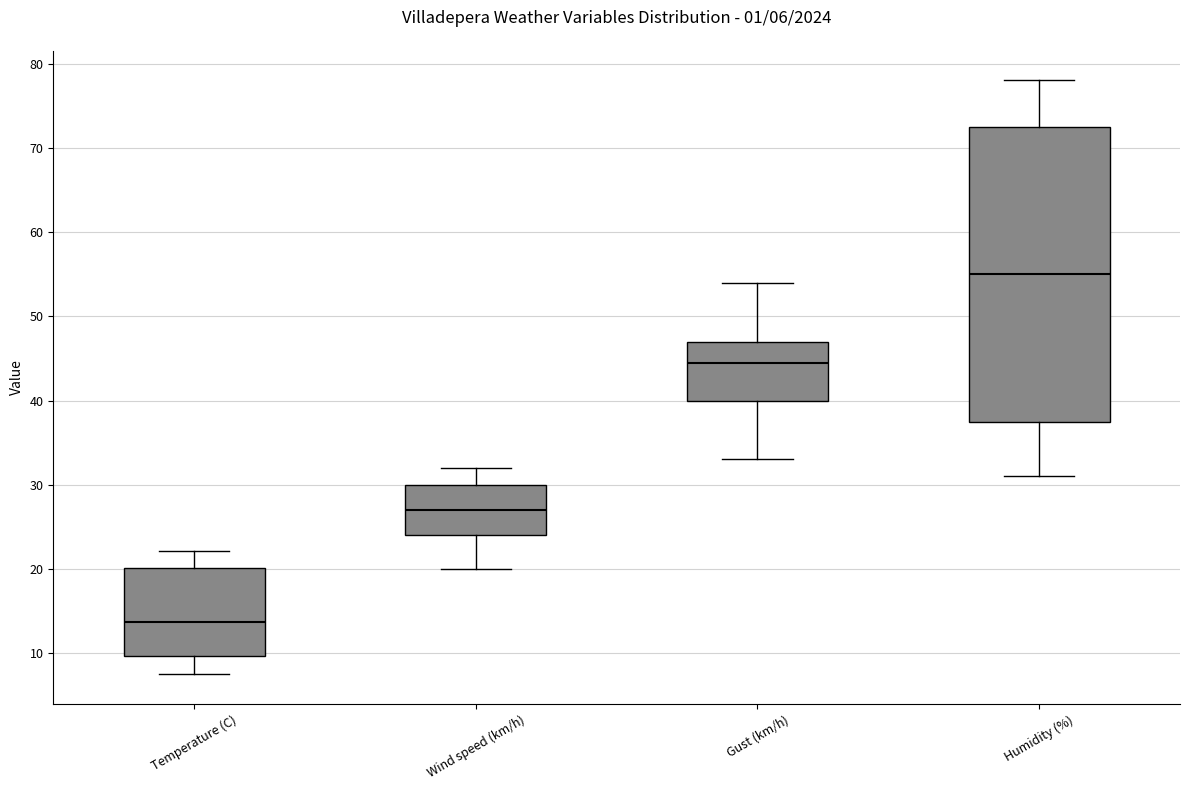

Which box has the highest median line?

Humidity (%)